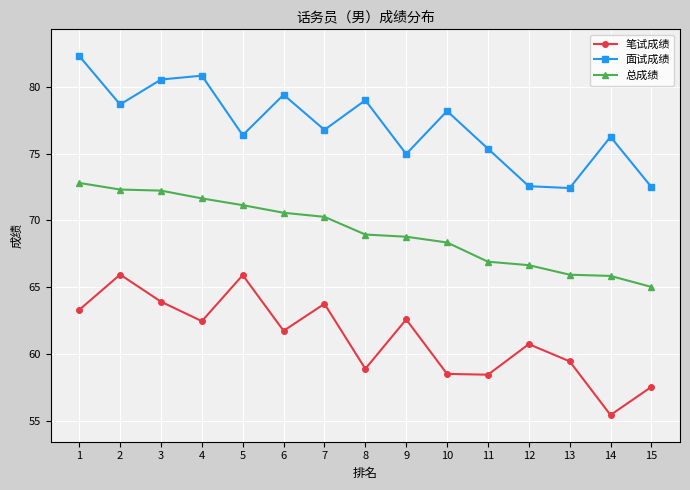

At how many categories does at least one series exceed 81?

1